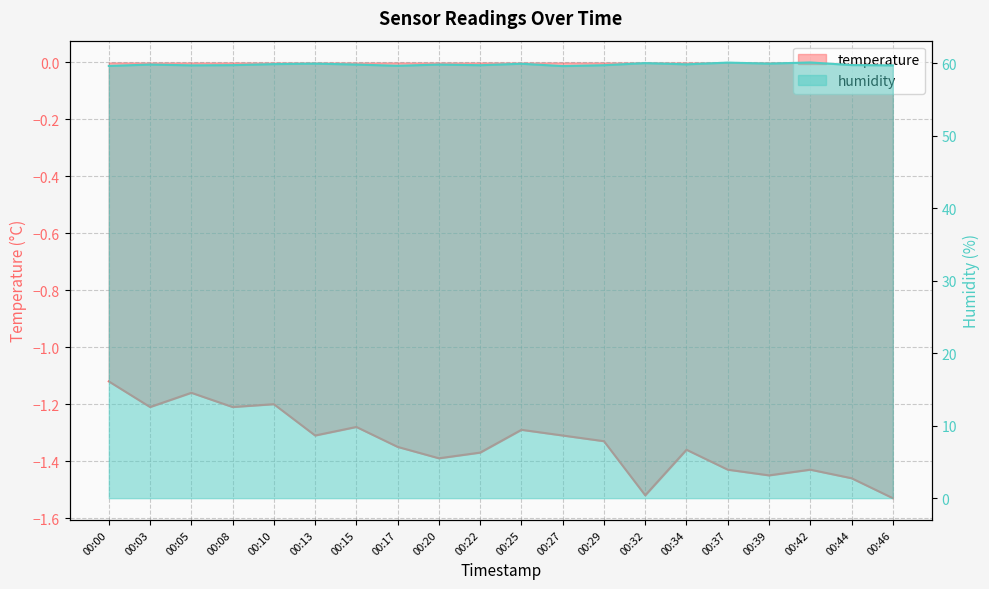

Is it true that temperature equals -0.3 at 00:46?

False